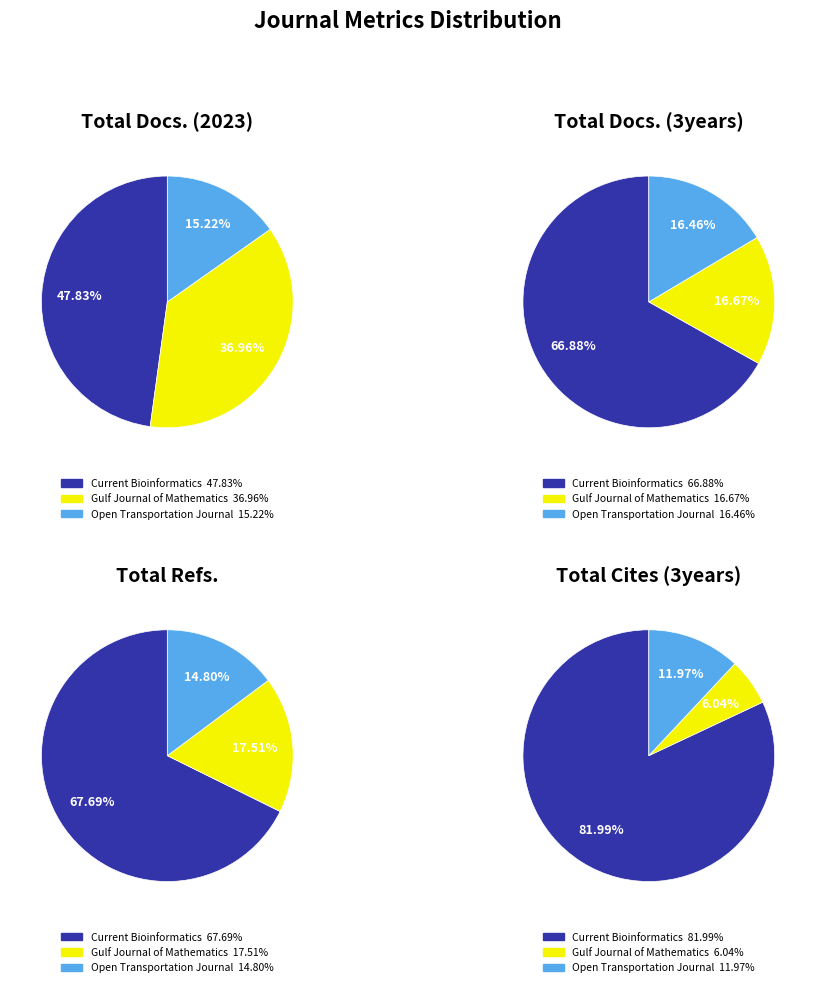

How many segments does this pie chart have?

3